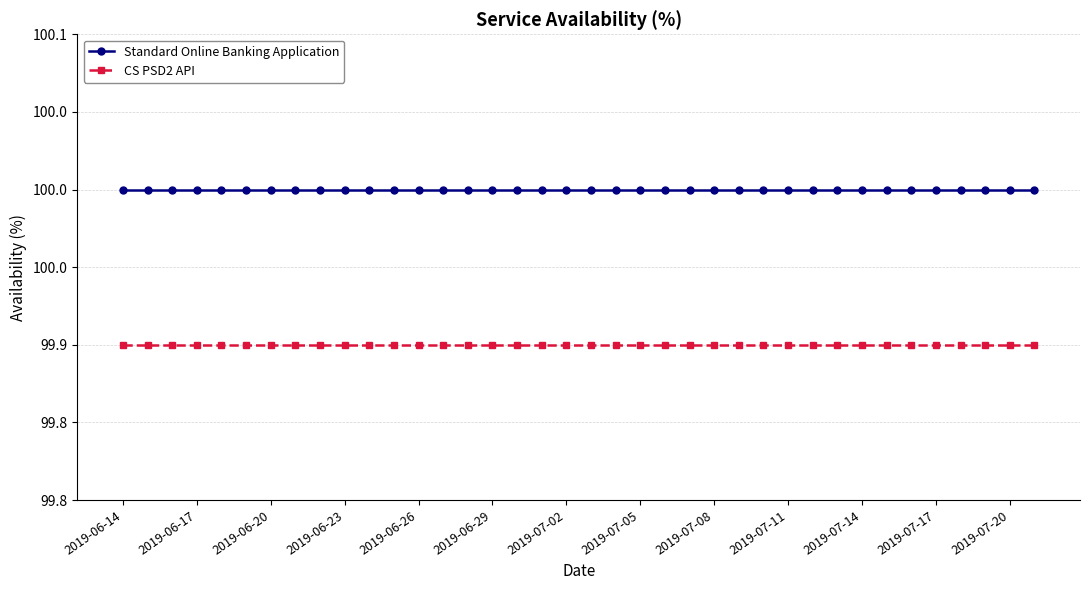

Does the chart have visible grid lines?

Yes